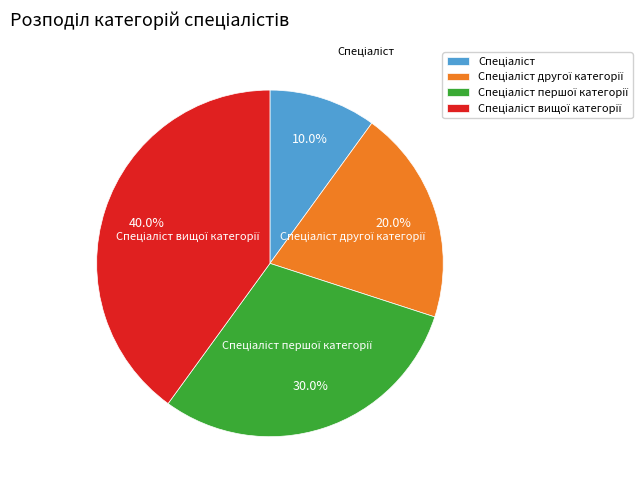

How many segments does this pie chart have?

4